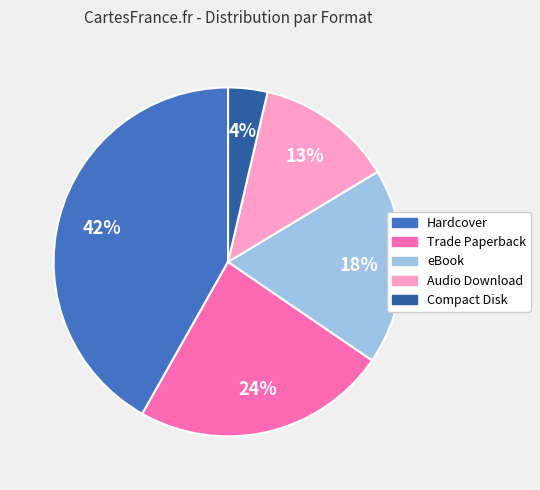

What percentage is the Audio Download slice, to the nearest percent?

13%